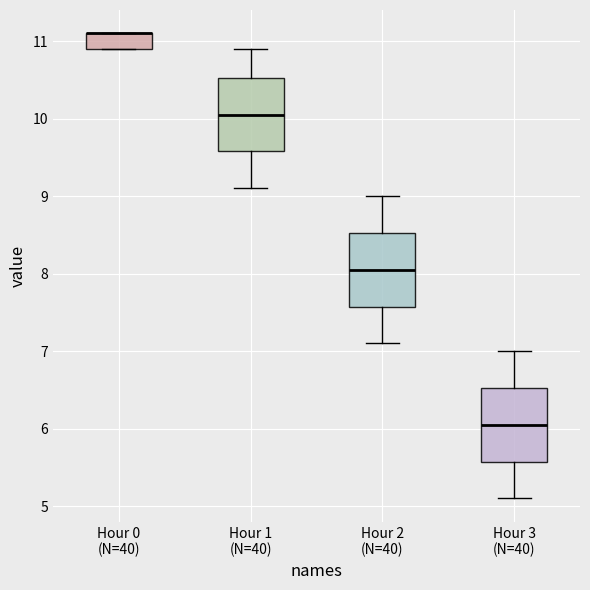

Where is the lower edge of the box for Hour 1 (N=40) on the y-axis? The values are not printed on the chart, so give them approximately, as read against the axis.

9.6